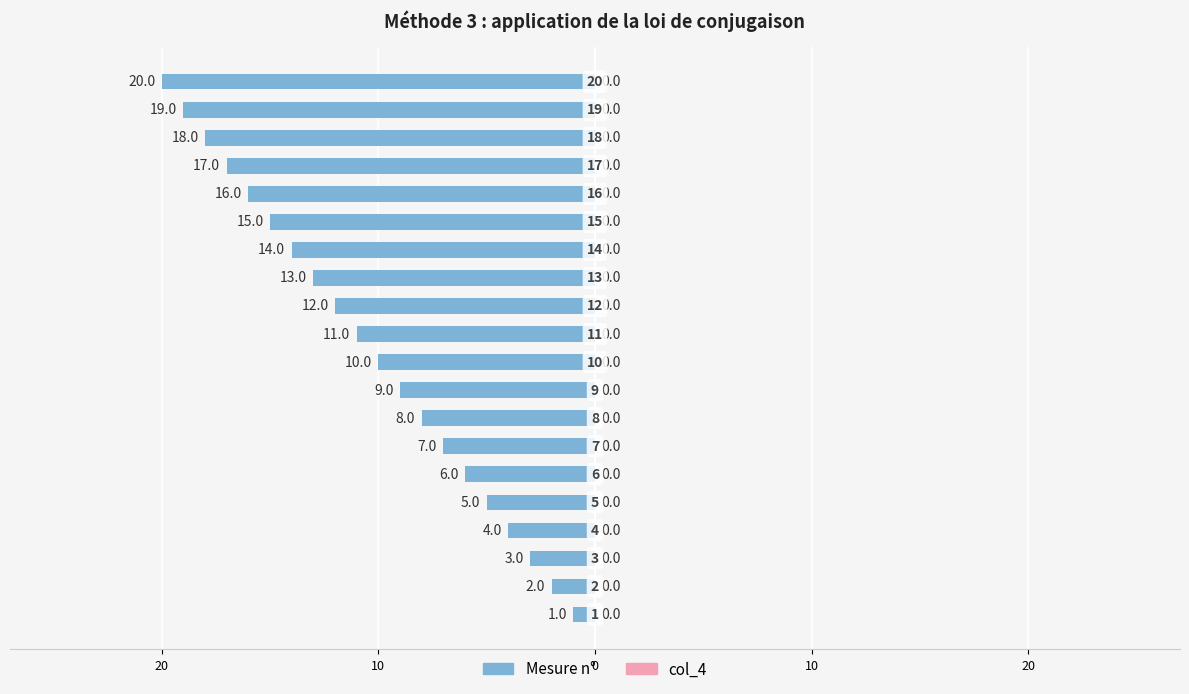

Does the chart contain any negative values?

Yes